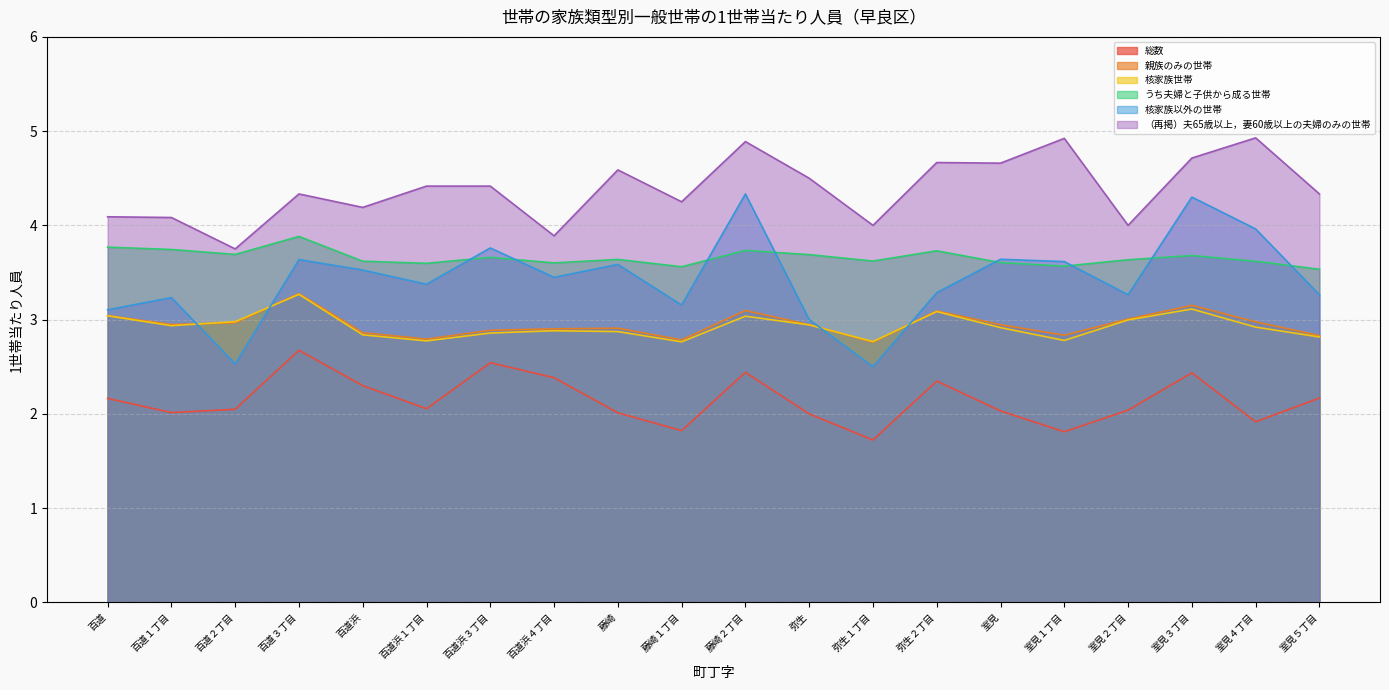

True or false: 親族のみの世帯 and （再掲）夫65歳以上，妻60歳以上の夫婦のみの世帯 intersect in this chart.

False